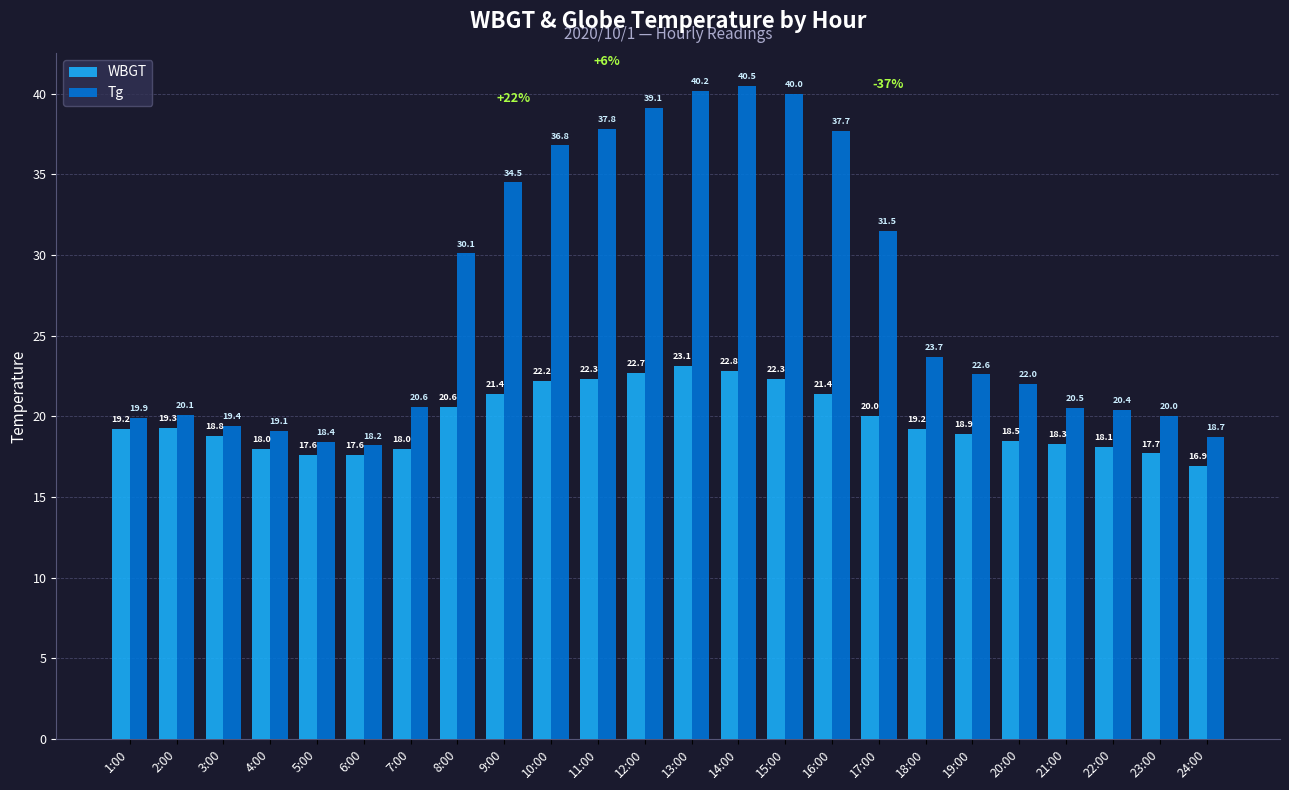

True or false: Tg has a value of 30.1 at 8:00.

True